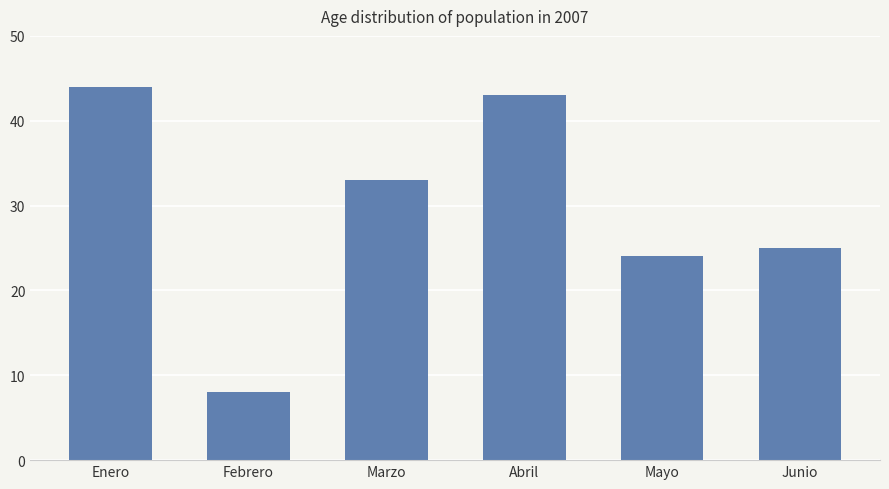

Is it true that the value at Enero is 44?

True